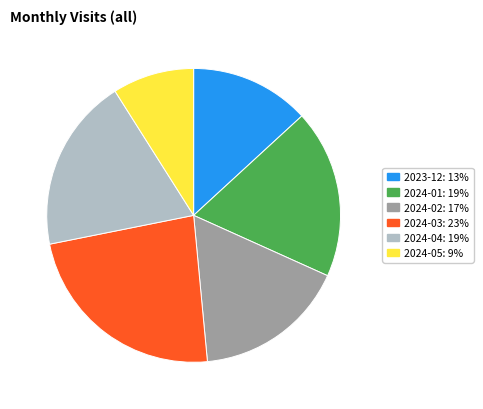

What is the largest slice in the pie chart?

2024-03